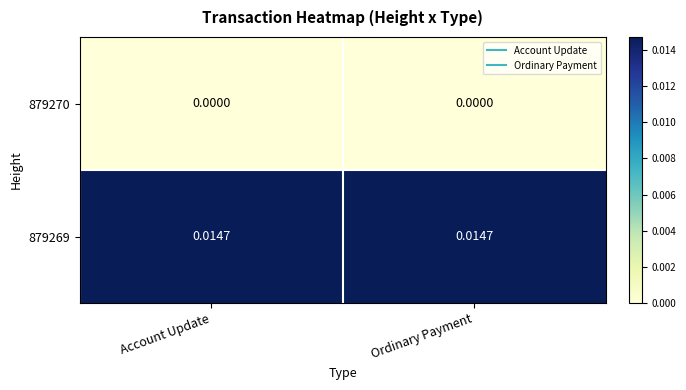

Is the value of 879269 at Account Update greater than the value of 879270 at Ordinary Payment?

Yes